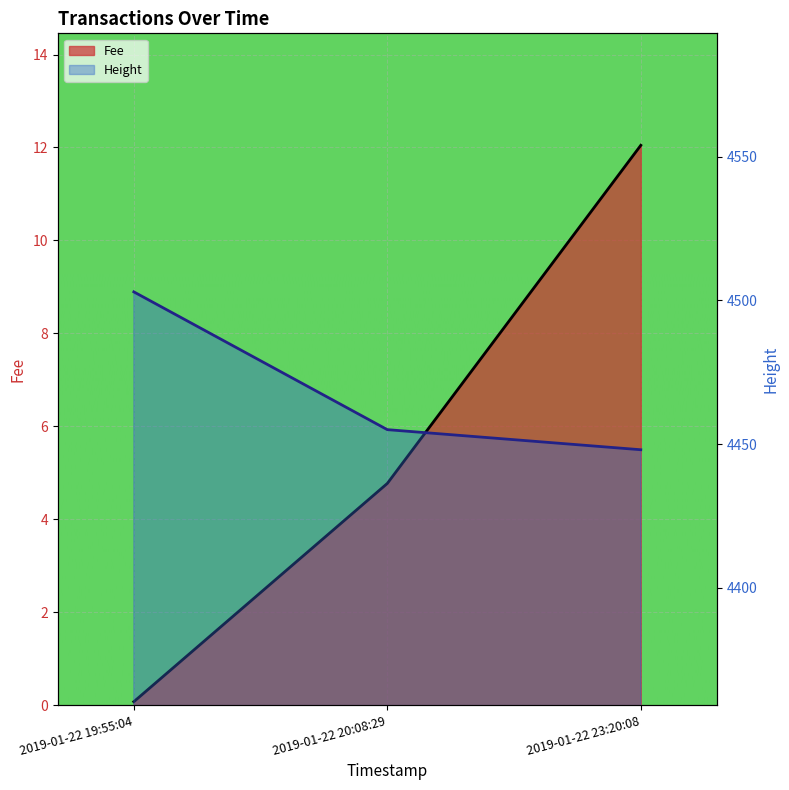

Where is Height nearest to the value 4475?

2019-01-22 20:08:29